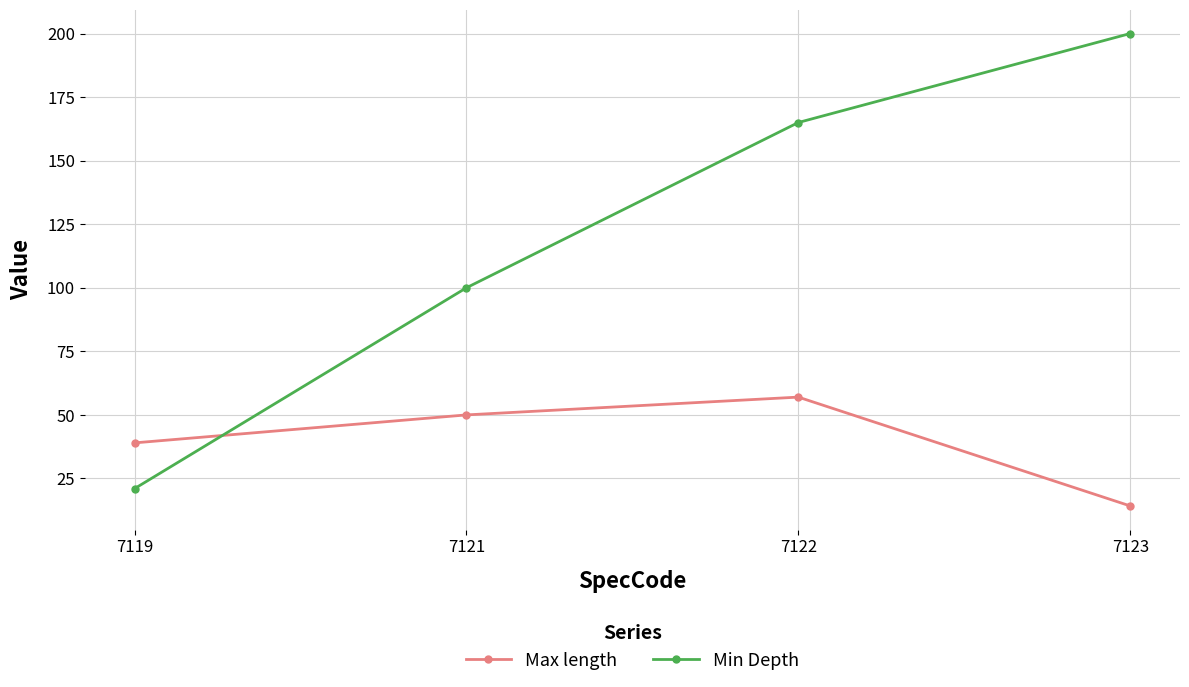

What is the value of the Min Depth point at the 4th from the left?

200.0